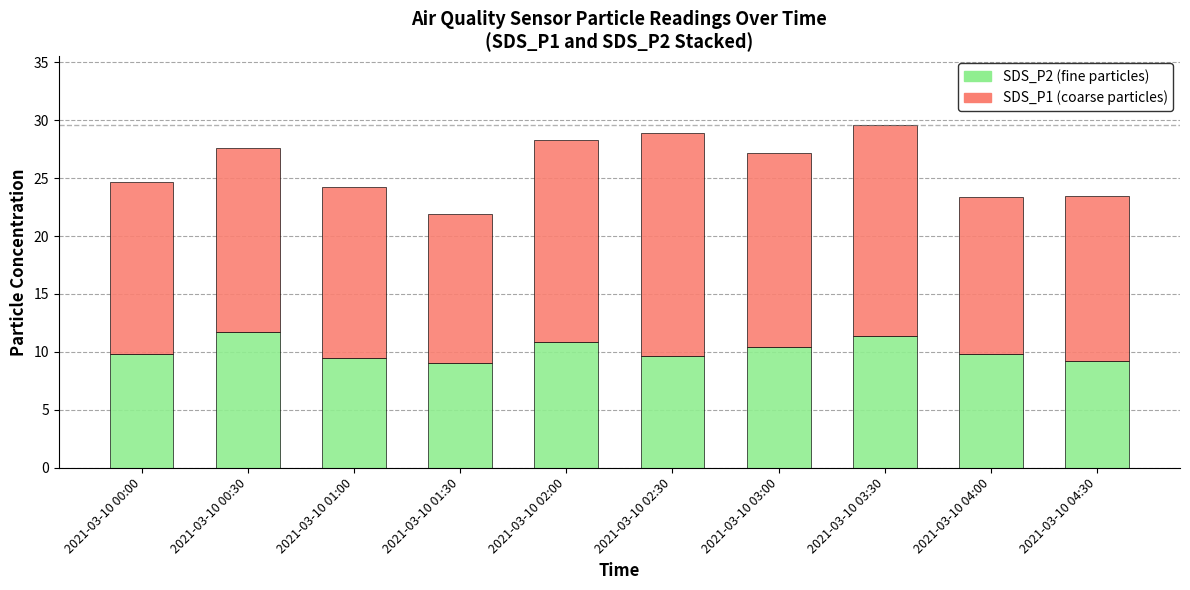

How many bars are there in total?

10